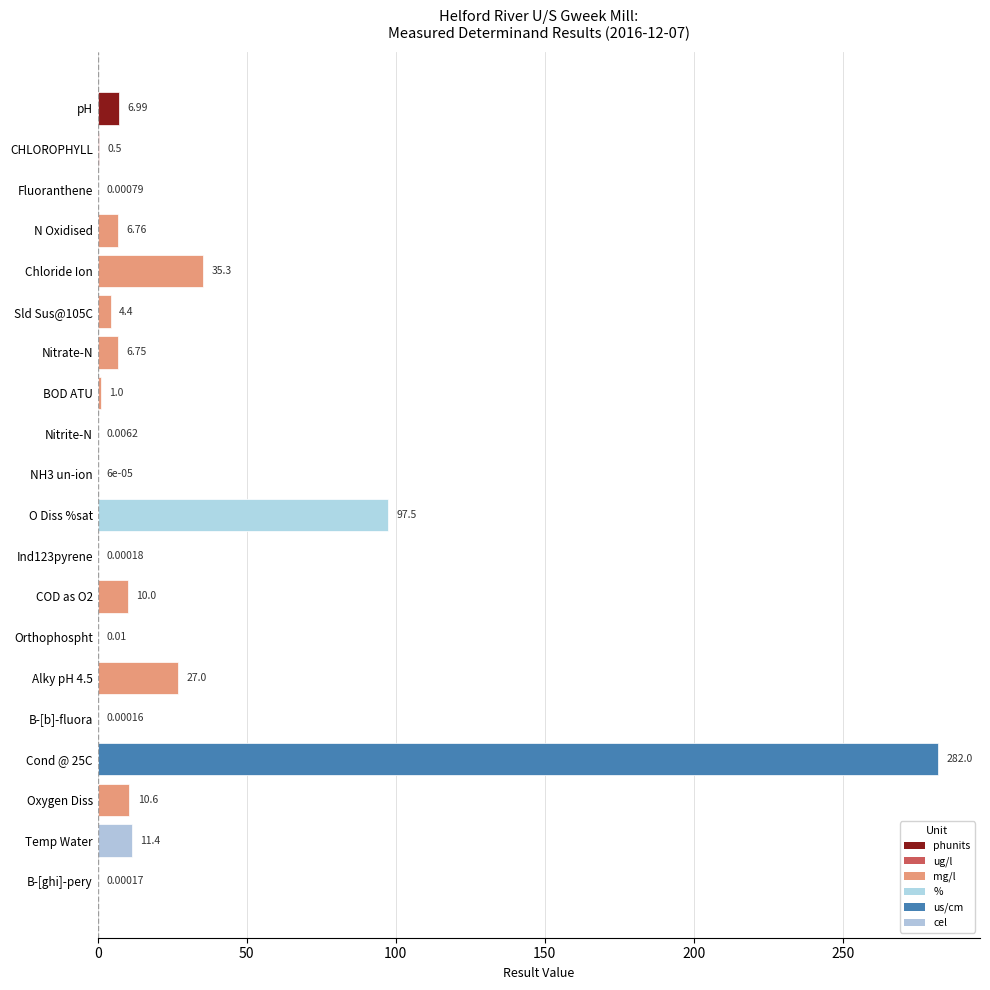

Which has a higher value, B-[b]-fluora or Orthophospht?

Orthophospht